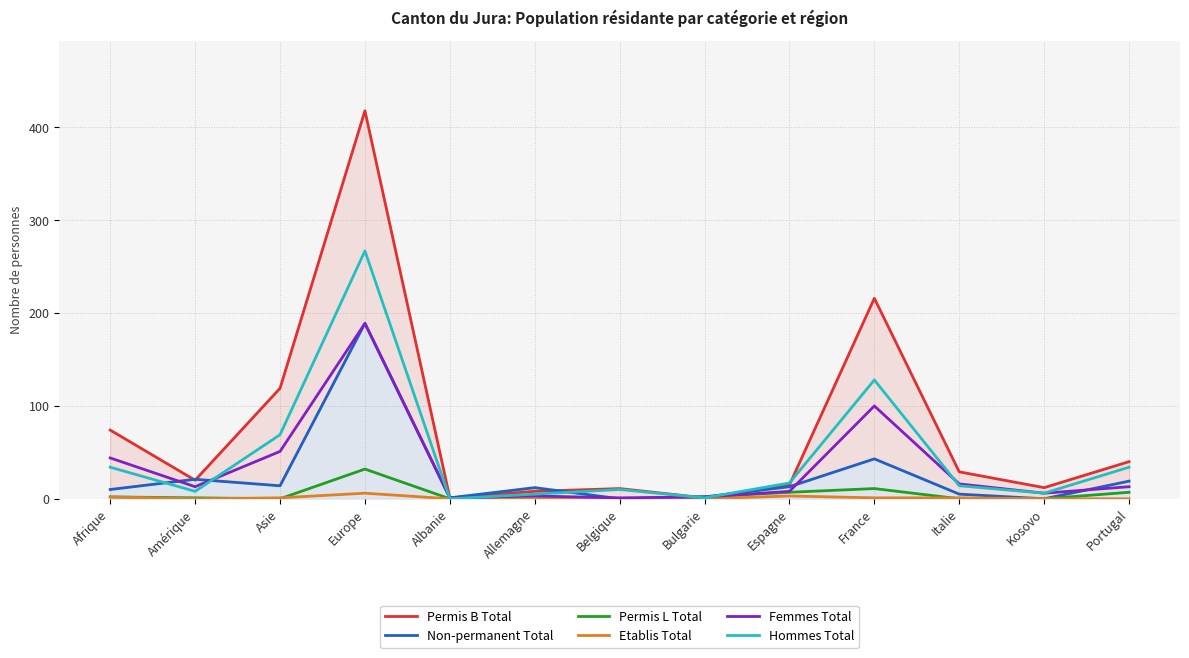

Which category has the lowest value across all series?

Belgique